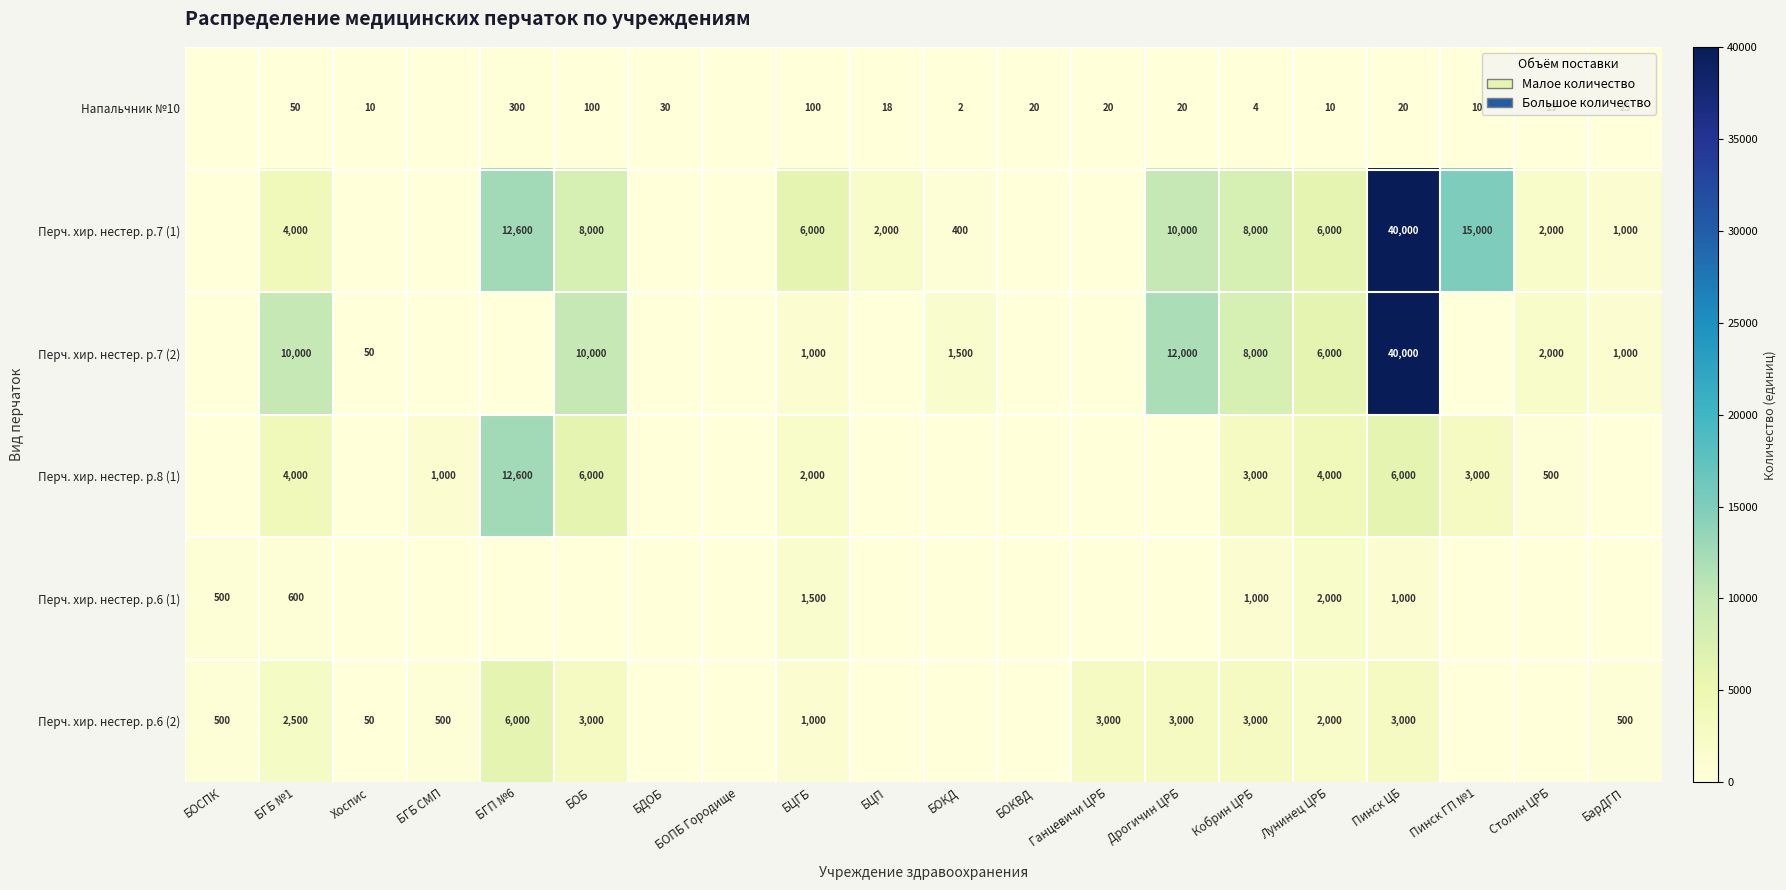

True or false: Перч. хир. нестер. р.8 (1) has a value of 5126 at Пинск ГП №1.

False